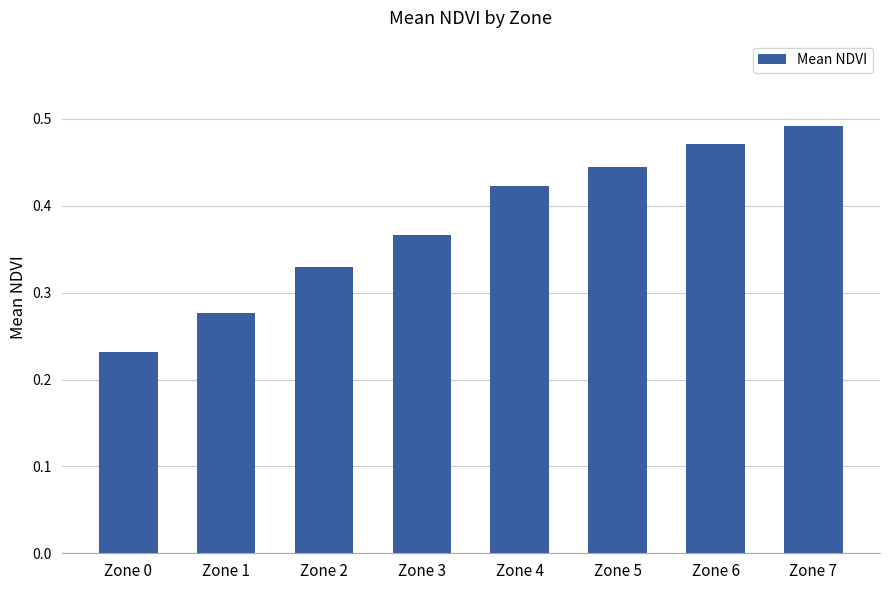

Are the bars grouped side by side (vs. stacked)?

No